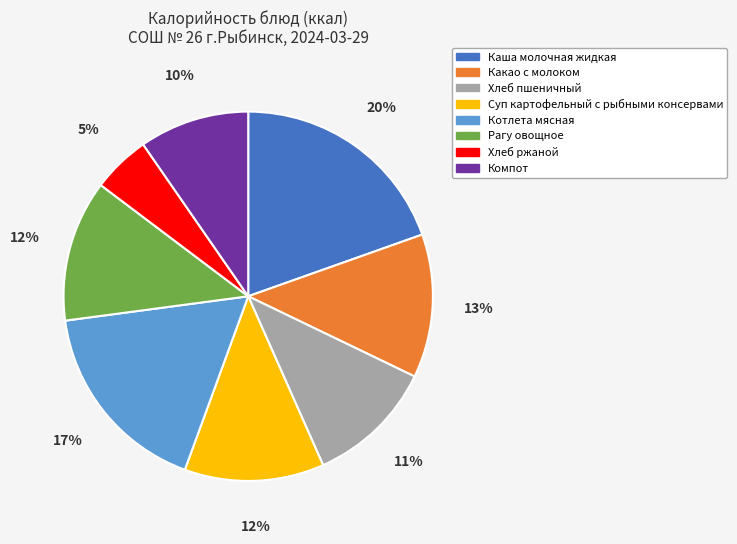

Between Компот and Котлета мясная, which is larger?

Котлета мясная